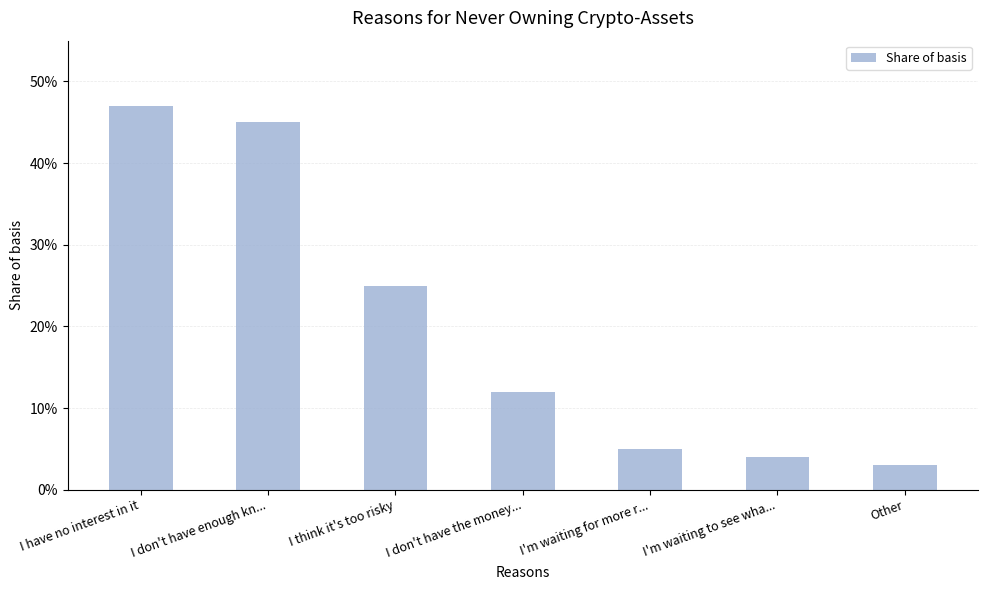

The value at I'm waiting for more r... is 0.1. True or false?

False